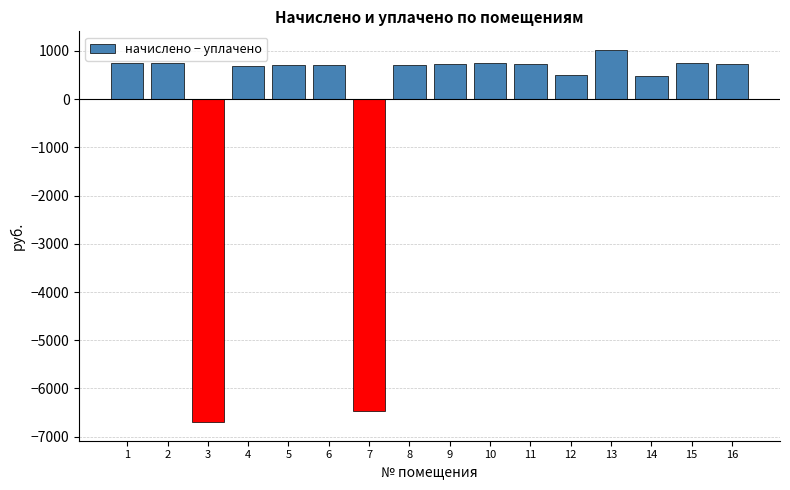

Between 3 and 10, which is larger?

10